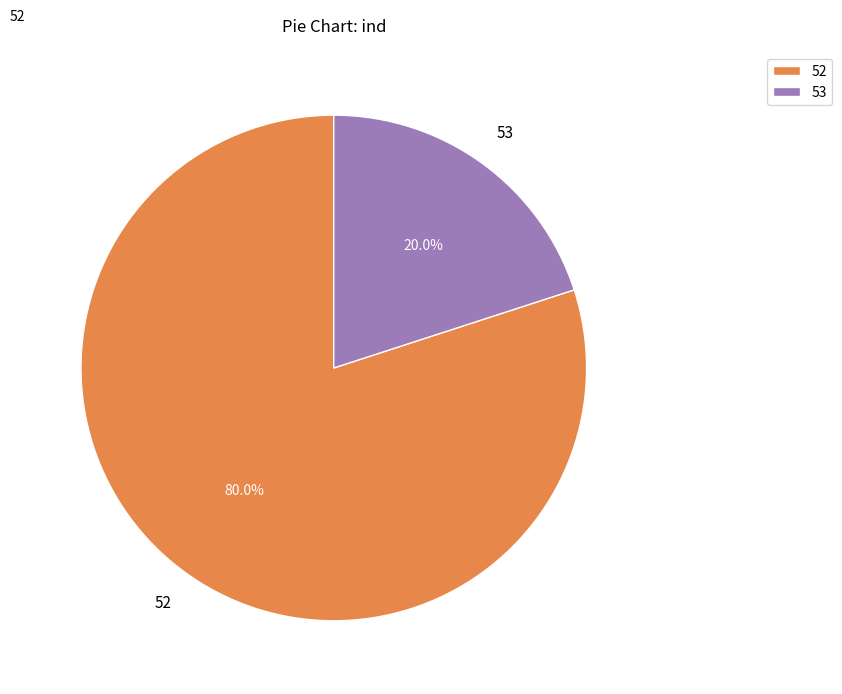

Which has a higher value, 53 or 52?

52